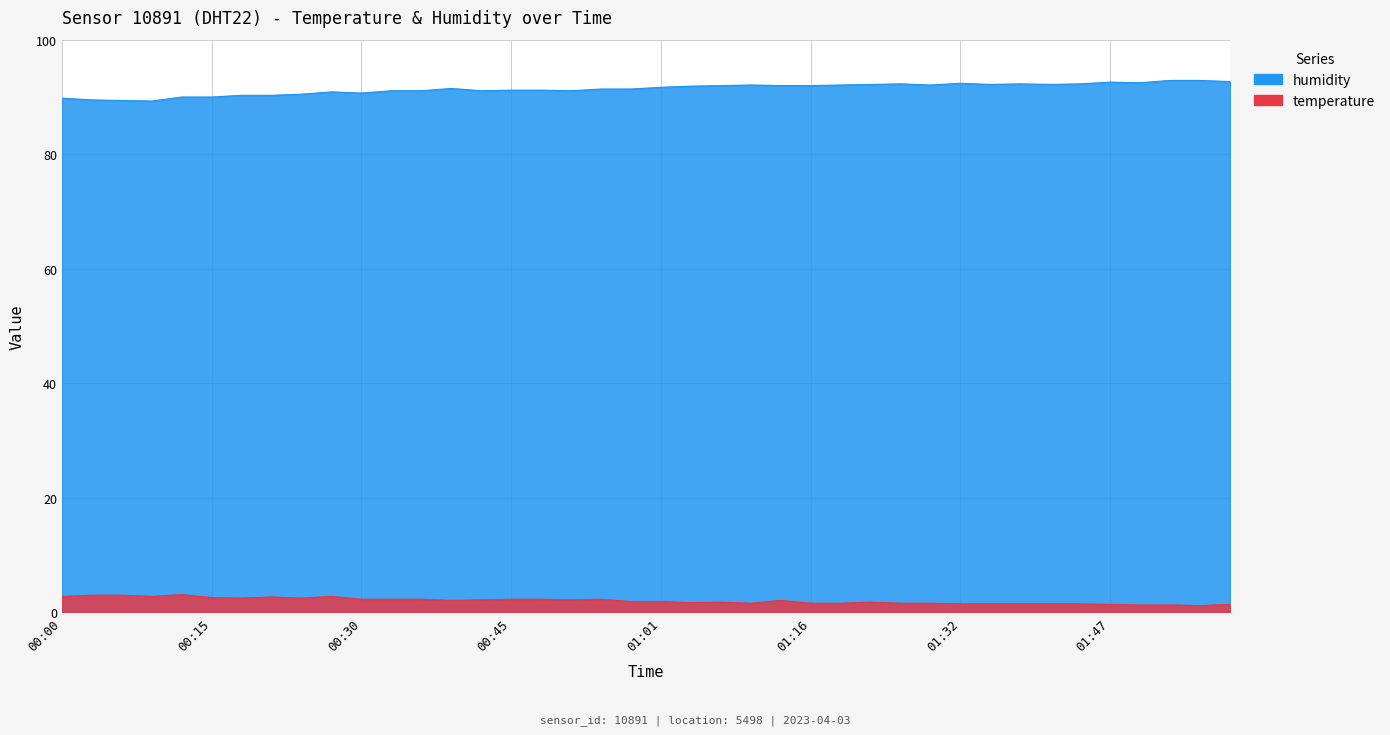

True or false: temperature and humidity cross at least once.

False